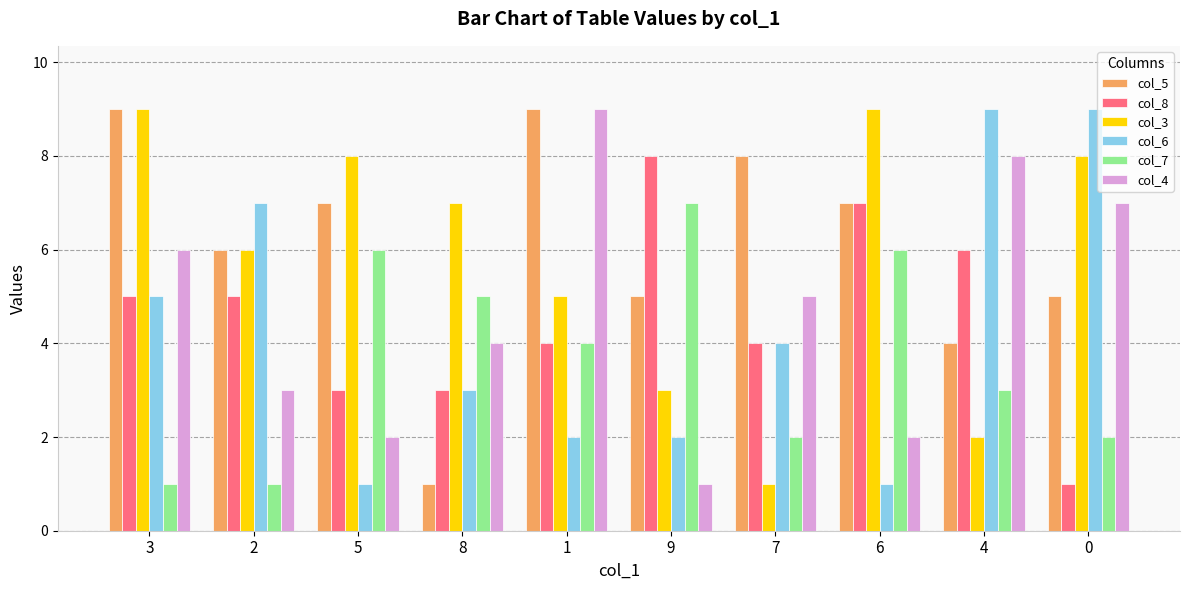

Between 2 and 4, which series saw the biggest shift?

col_4